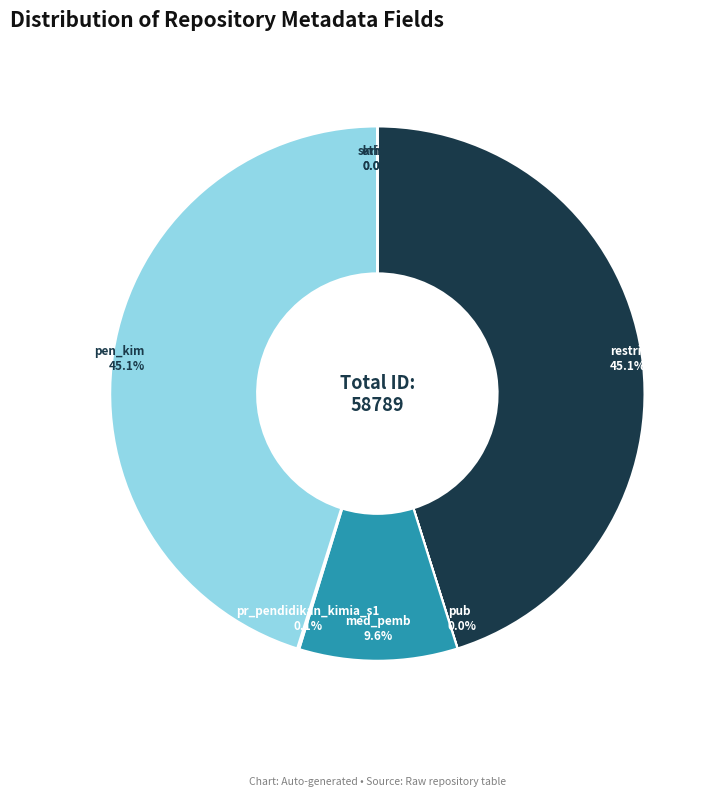

Do restricted and pen_kim together represent more than half of the pie?

Yes